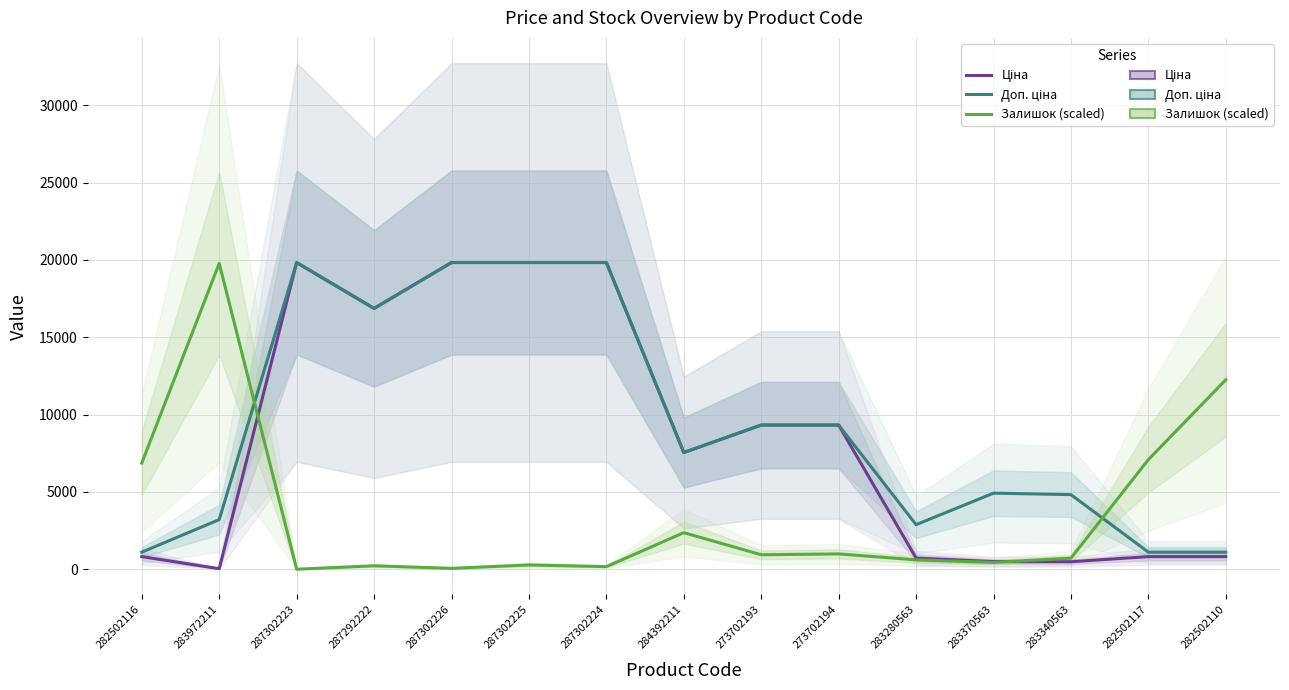

The Ціна series shows 5493.4 at 273702193. True or false?

False